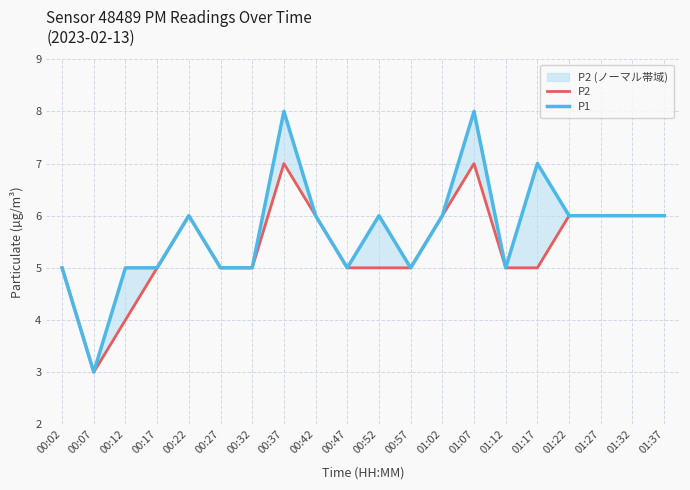

Is it true that P1 equals 10 at 01:02?

False